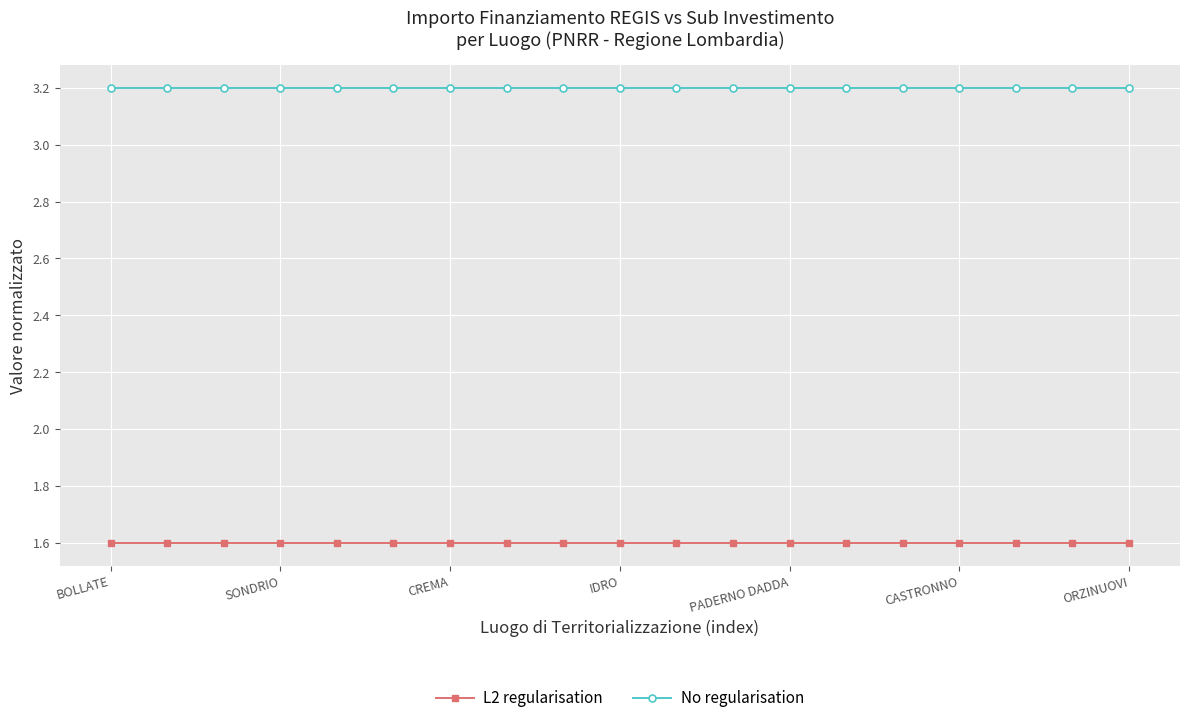

Rank the series by their maximum value, from lowest to highest.

L2 regularisation, No regularisation